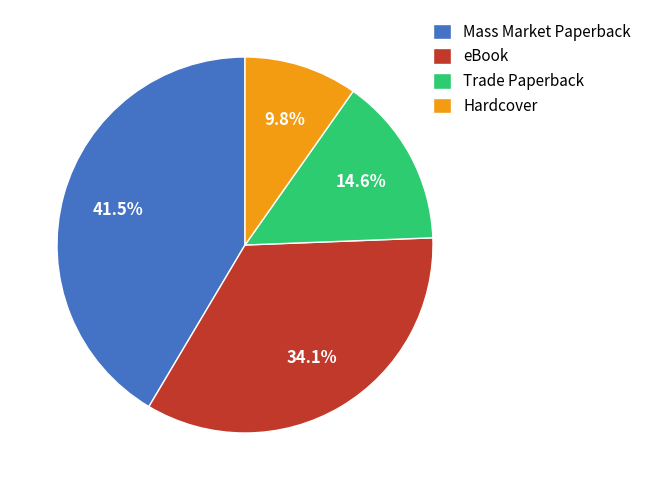

Do Trade Paperback and eBook together represent more than half of the pie?

No